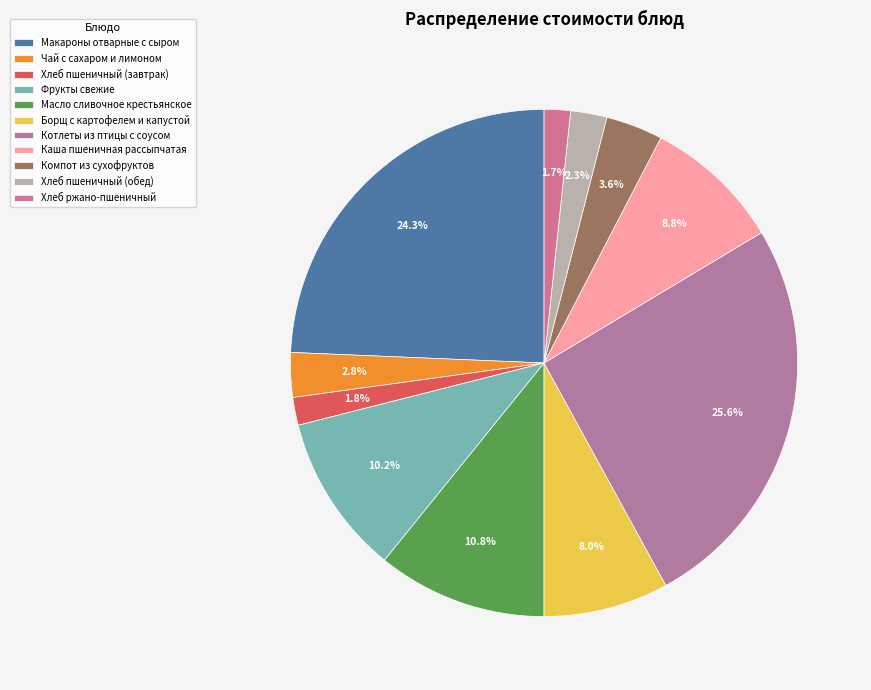

To the nearest percent, what is the difference between the largest and smallest slice percentages?

24%